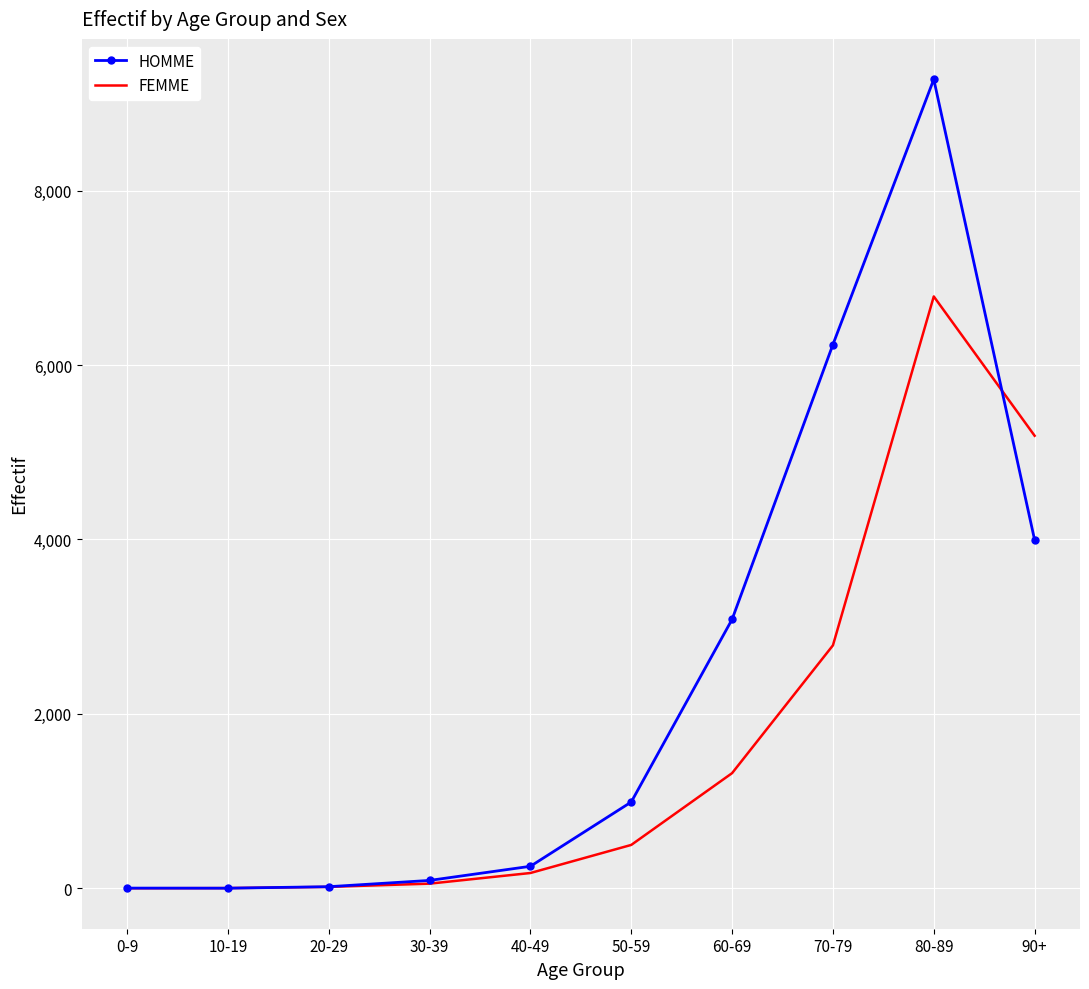

What is the highest value of the HOMME series?

9275